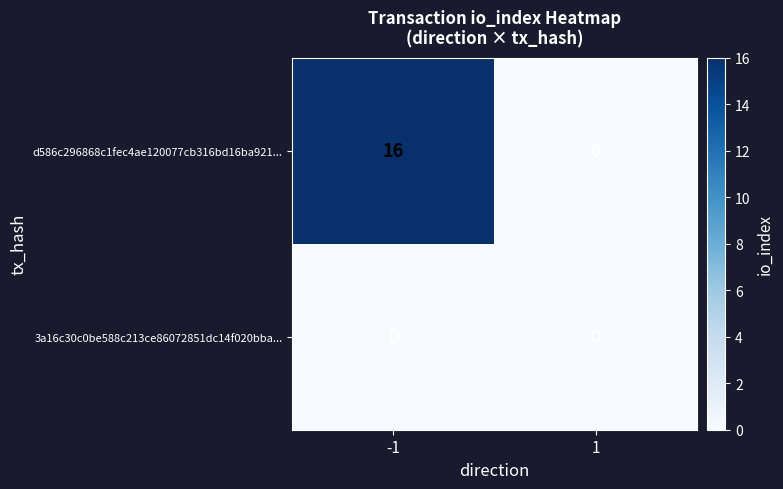

Reading left to right, extract all data points from this chart.

d586c296868c1fec4ae120077cb316bd16ba921...: 16	0
3a16c30c0be588c213ce86072851dc14f020bba...: 0	0